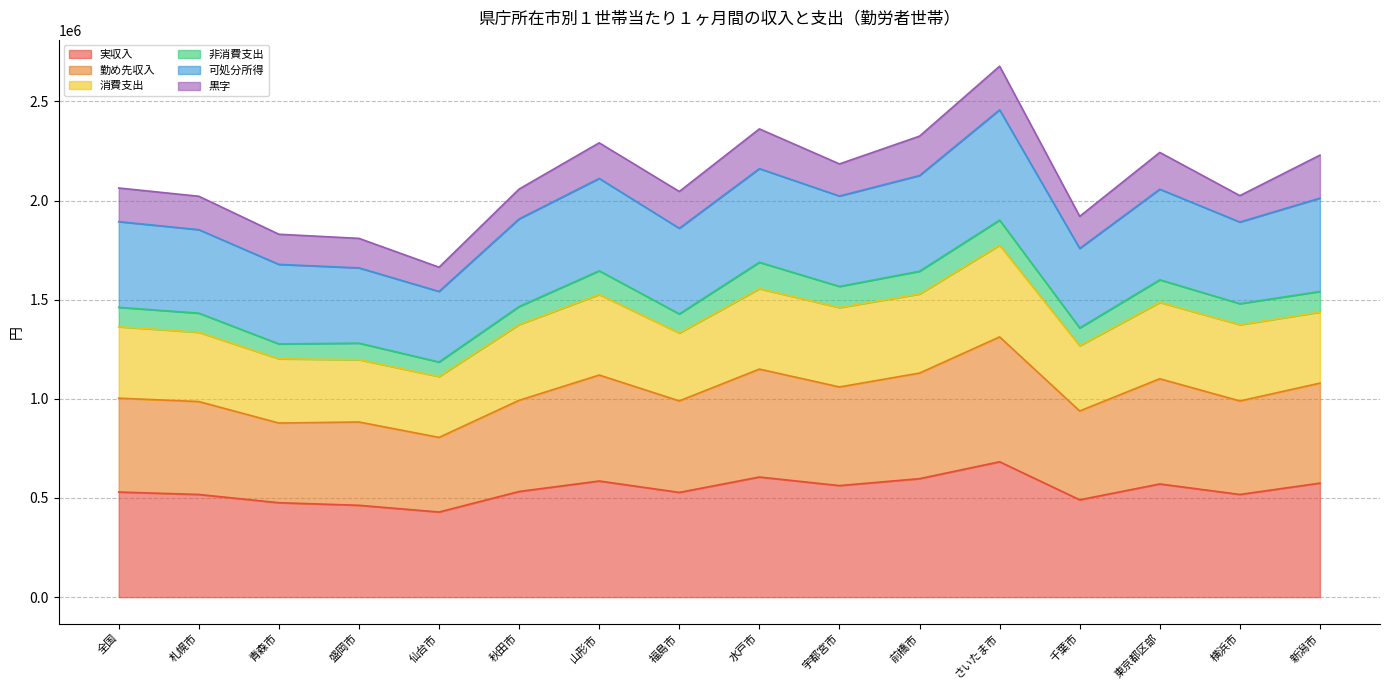

At which label does 可処分所得 first exceed 2063165?

山形市